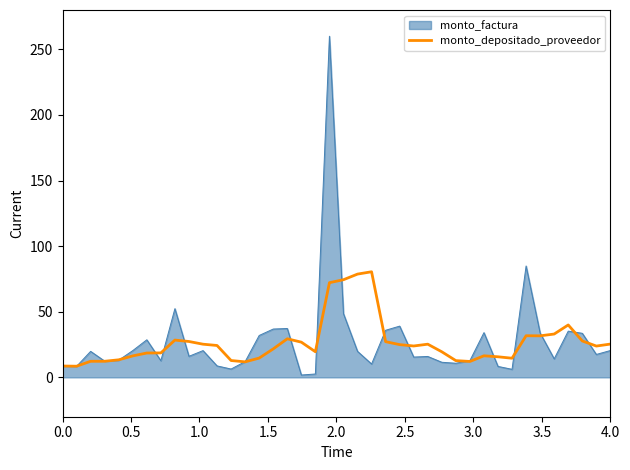

What is the greatest value displayed?

260.0